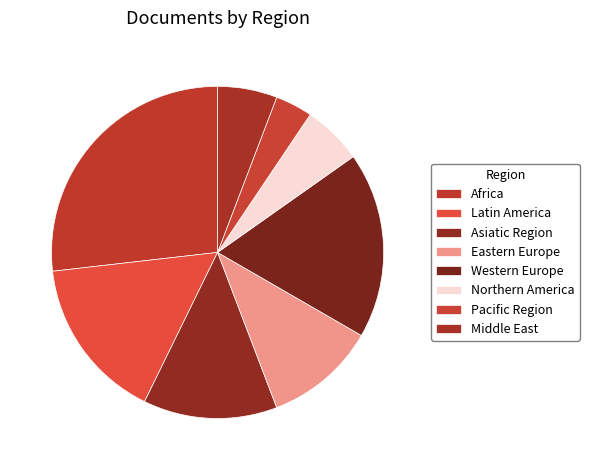

To the nearest percent, what portion does Africa represent?

27%